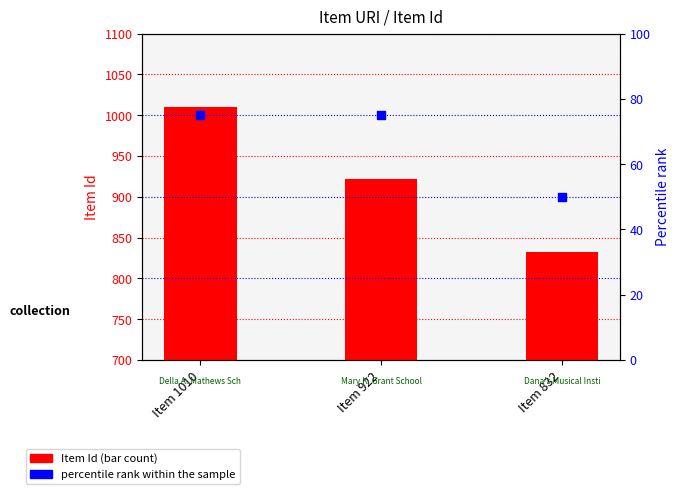

At which category is the sum across all series the highest?

Item 1010